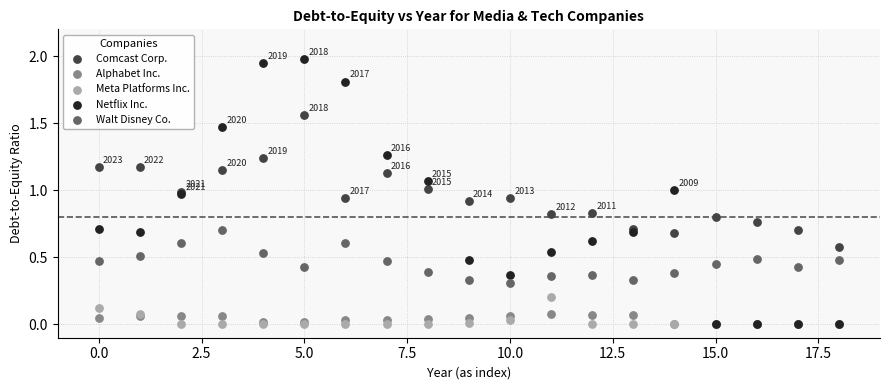

Which series reaches the maximum Y coordinate?

Netflix Inc.